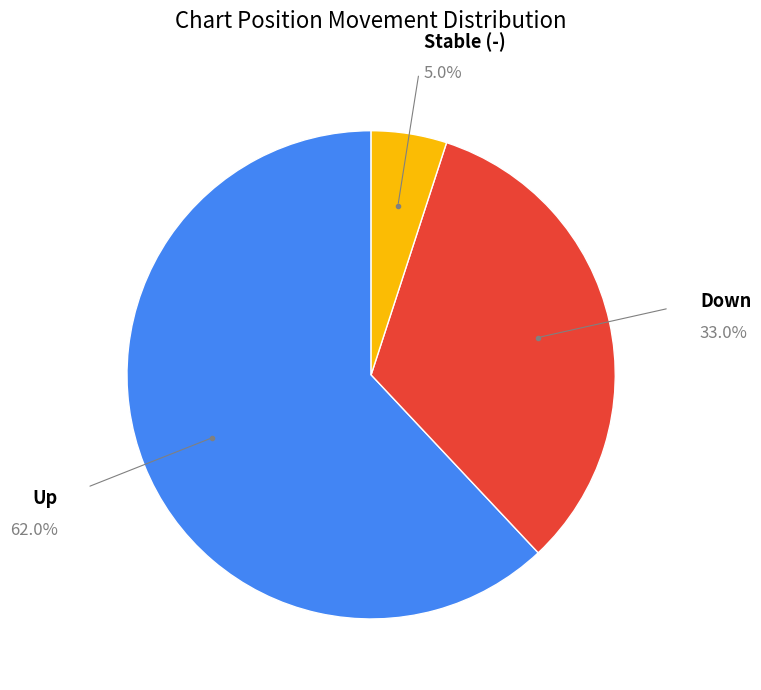

Is there any slice that represents more than half of the pie?

Yes